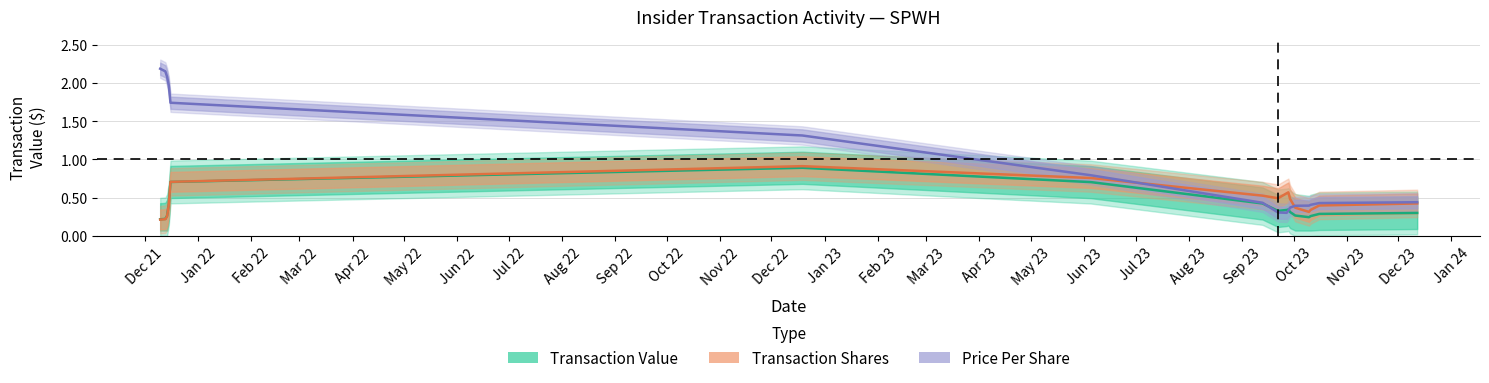

Rank the series by their maximum value, from highest to lowest.

Price Per Share, Transaction Shares, Transaction Value